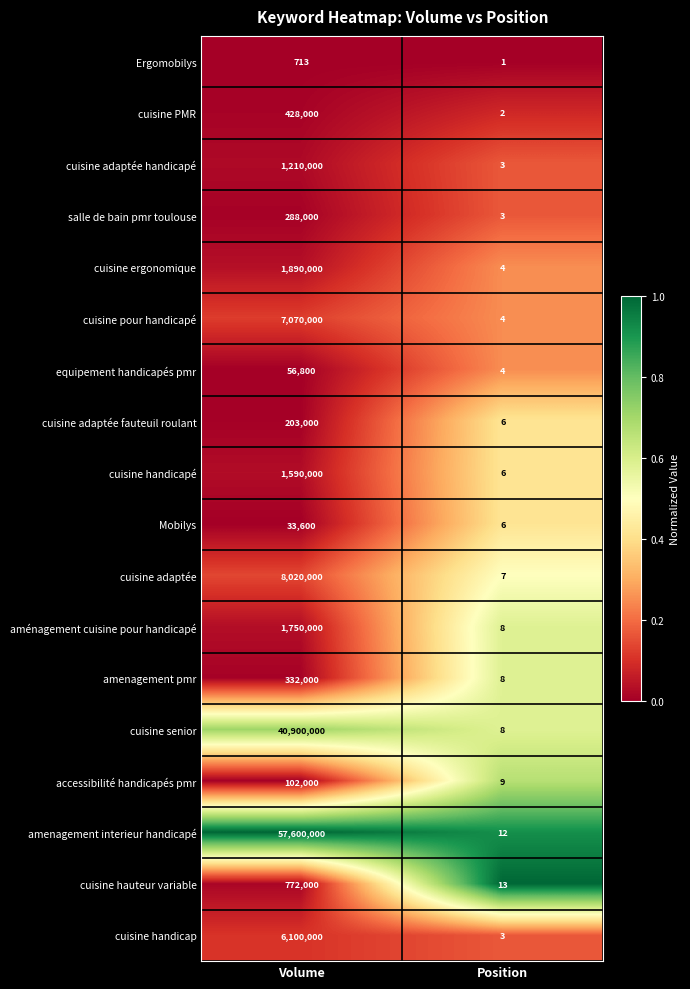

What is the difference between the highest and lowest values at Position?

12